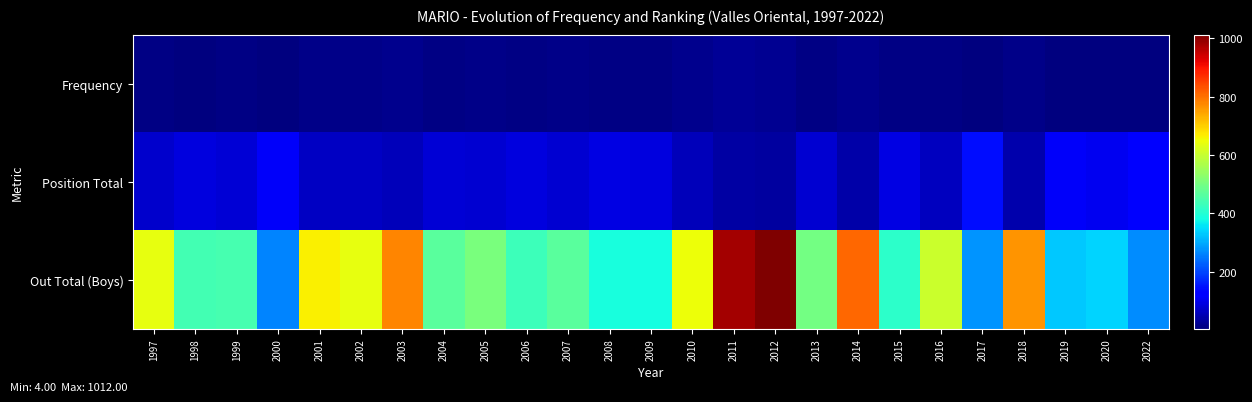

At how many categories does at least one series exceed 669?

5